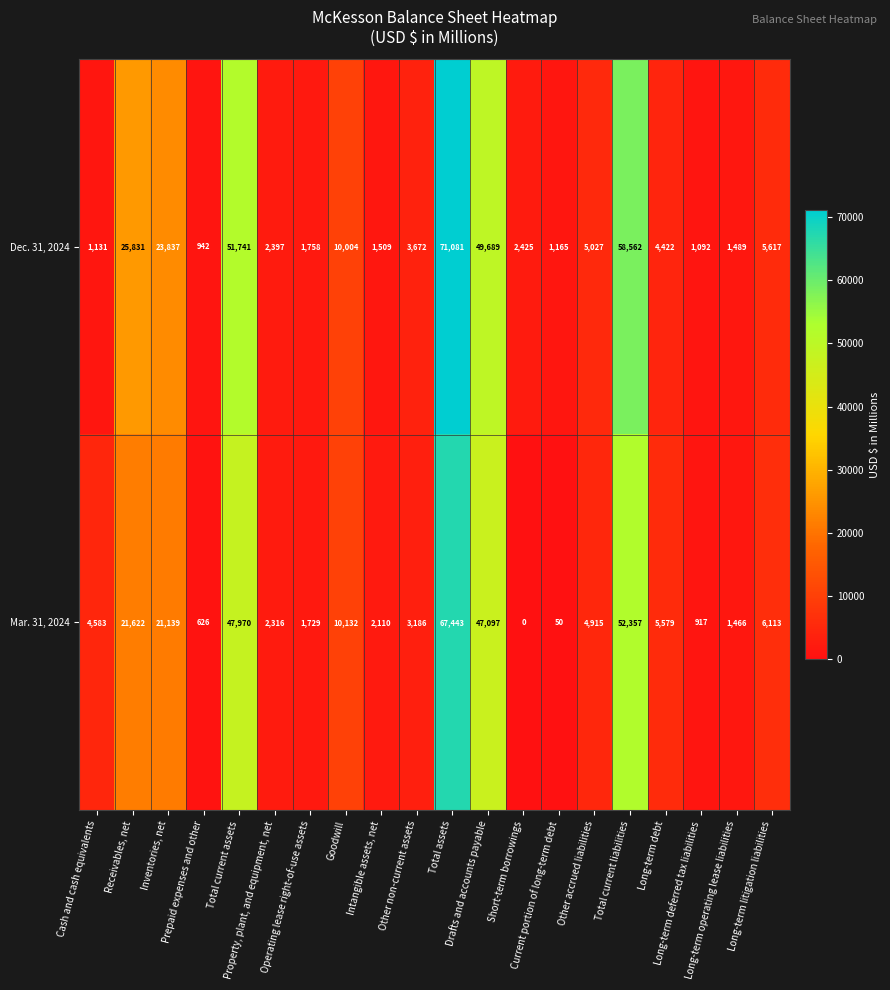

Which series has the widest spread of values?

Dec. 31, 2024